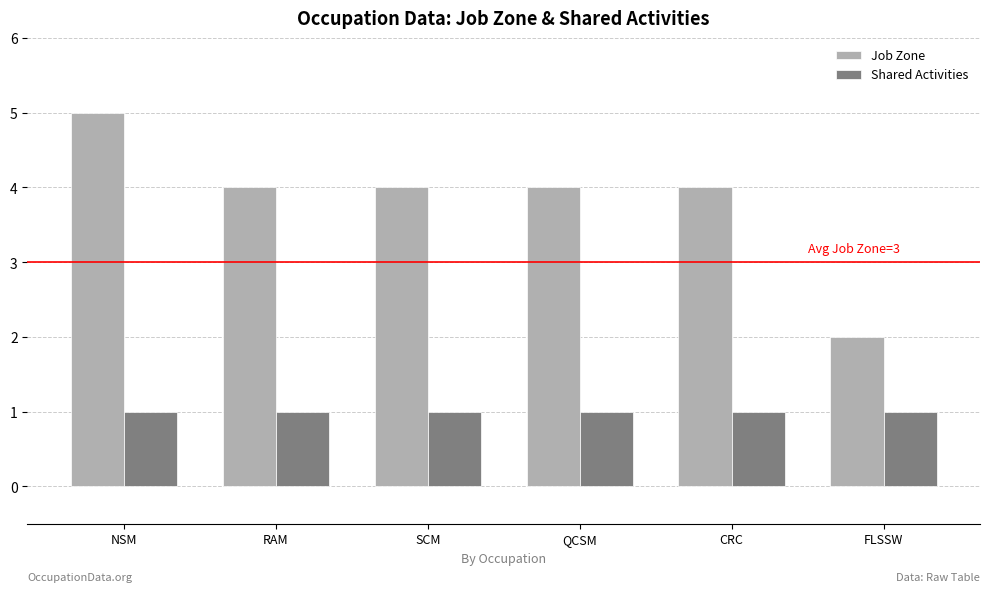

What is the label of the 5th bar from the left?

CRC